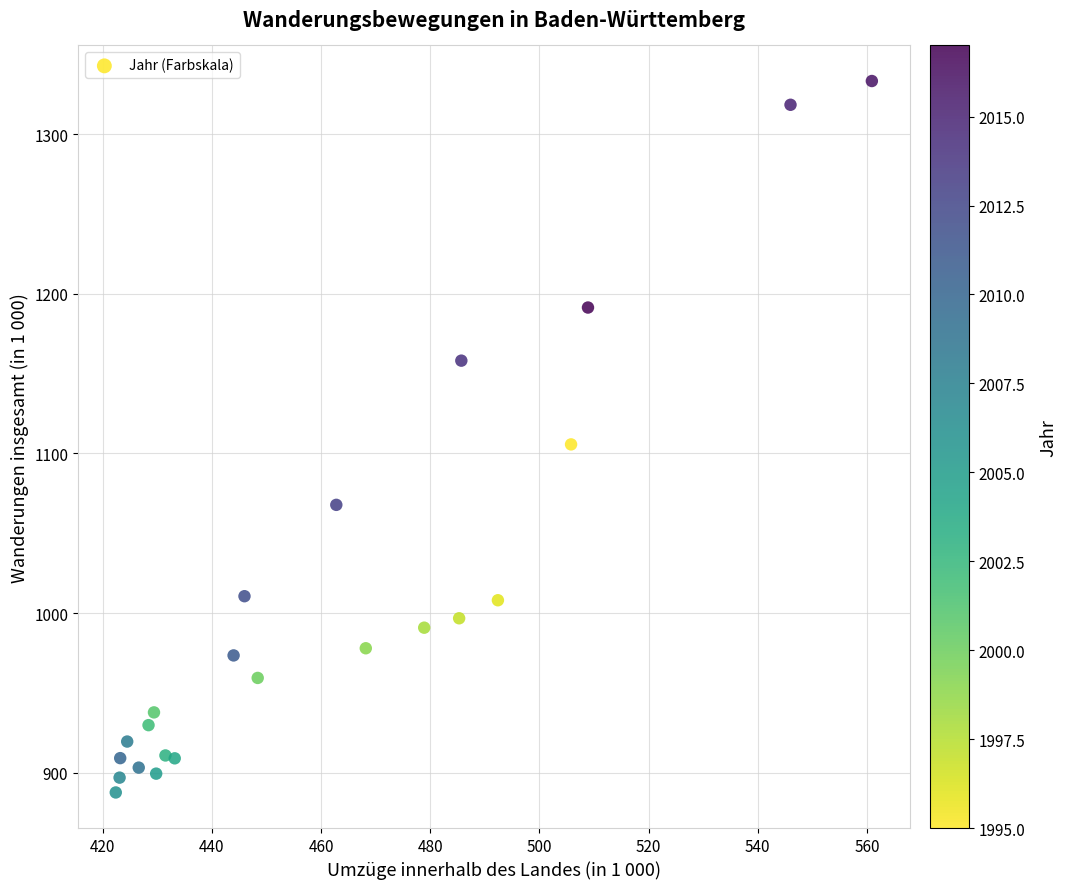

What is the range of X values (max minus min)?

138.5